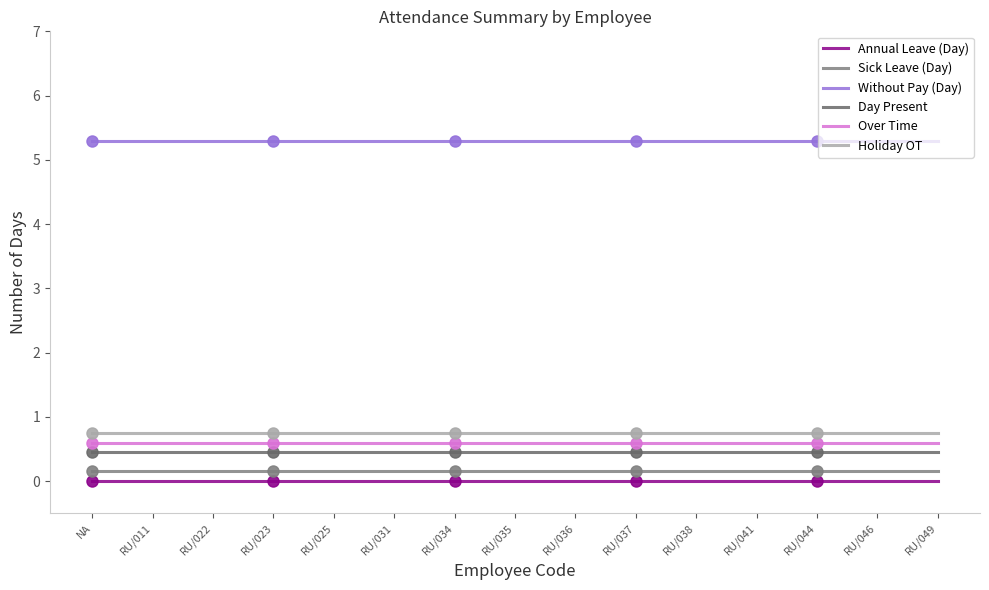

Reading left to right, transcribe all the data shown in this chart.

Annual Leave (Day): NA=0.0	RU/011=0.0	RU/022=0.0	RU/023=0.0	RU/025=0.0	RU/031=0.0	RU/034=0.0	RU/035=0.0	RU/036=0.0	RU/037=0.0	RU/038=0.0	RU/041=0.0	RU/044=0.0	RU/046=0.0	RU/049=0.0
Sick Leave (Day): NA=0.1	RU/011=0.1	RU/022=0.1	RU/023=0.1	RU/025=0.1	RU/031=0.1	RU/034=0.1	RU/035=0.1	RU/036=0.1	RU/037=0.1	RU/038=0.1	RU/041=0.1	RU/044=0.1	RU/046=0.1	RU/049=0.1
Without Pay (Day): NA=5.3	RU/011=5.3	RU/022=5.3	RU/023=5.3	RU/025=5.3	RU/031=5.3	RU/034=5.3	RU/035=5.3	RU/036=5.3	RU/037=5.3	RU/038=5.3	RU/041=5.3	RU/044=5.3	RU/046=5.3	RU/049=5.3
Day Present: NA=0.4	RU/011=0.4	RU/022=0.4	RU/023=0.4	RU/025=0.4	RU/031=0.4	RU/034=0.4	RU/035=0.4	RU/036=0.4	RU/037=0.4	RU/038=0.4	RU/041=0.4	RU/044=0.4	RU/046=0.4	RU/049=0.4
Over Time: NA=0.6	RU/011=0.6	RU/022=0.6	RU/023=0.6	RU/025=0.6	RU/031=0.6	RU/034=0.6	RU/035=0.6	RU/036=0.6	RU/037=0.6	RU/038=0.6	RU/041=0.6	RU/044=0.6	RU/046=0.6	RU/049=0.6
Holiday OT: NA=0.8	RU/011=0.8	RU/022=0.8	RU/023=0.8	RU/025=0.8	RU/031=0.8	RU/034=0.8	RU/035=0.8	RU/036=0.8	RU/037=0.8	RU/038=0.8	RU/041=0.8	RU/044=0.8	RU/046=0.8	RU/049=0.8